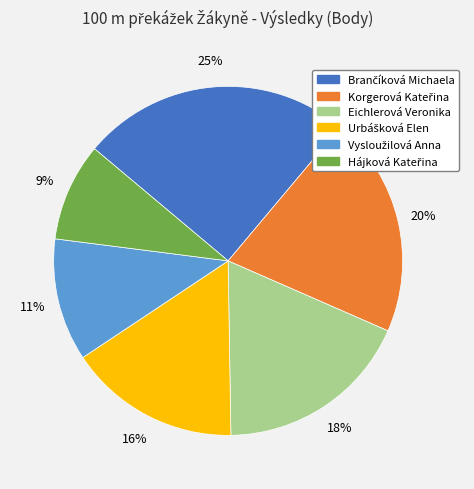

What percentage is the Eichlerová Veronika slice, to the nearest percent?

18%